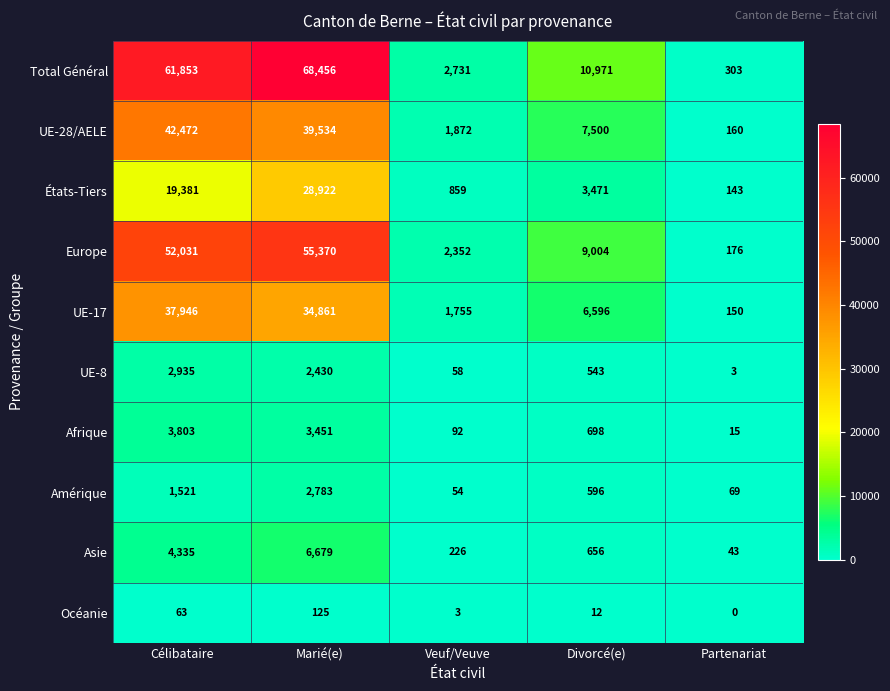

Which series has the largest total across all categories?

Total Général